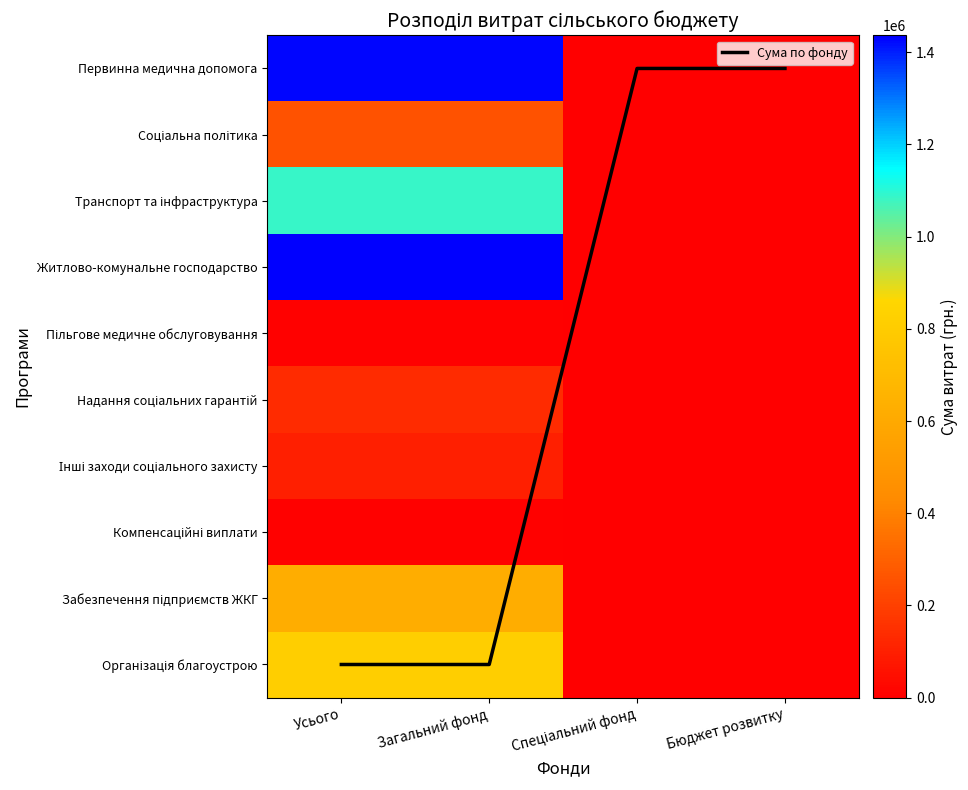

Is it true that Компенсаційні виплати equals 3175 at Бюджет розвитку?

False